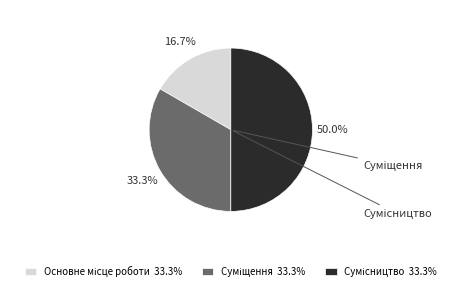

What is the total percentage of Основне місце роботи and Сумісництво?

66.7%